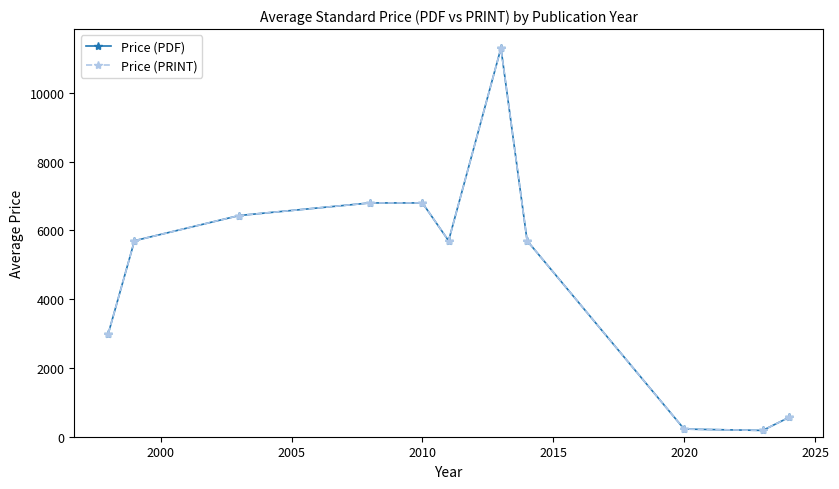

How many lines are shown in the chart?

2